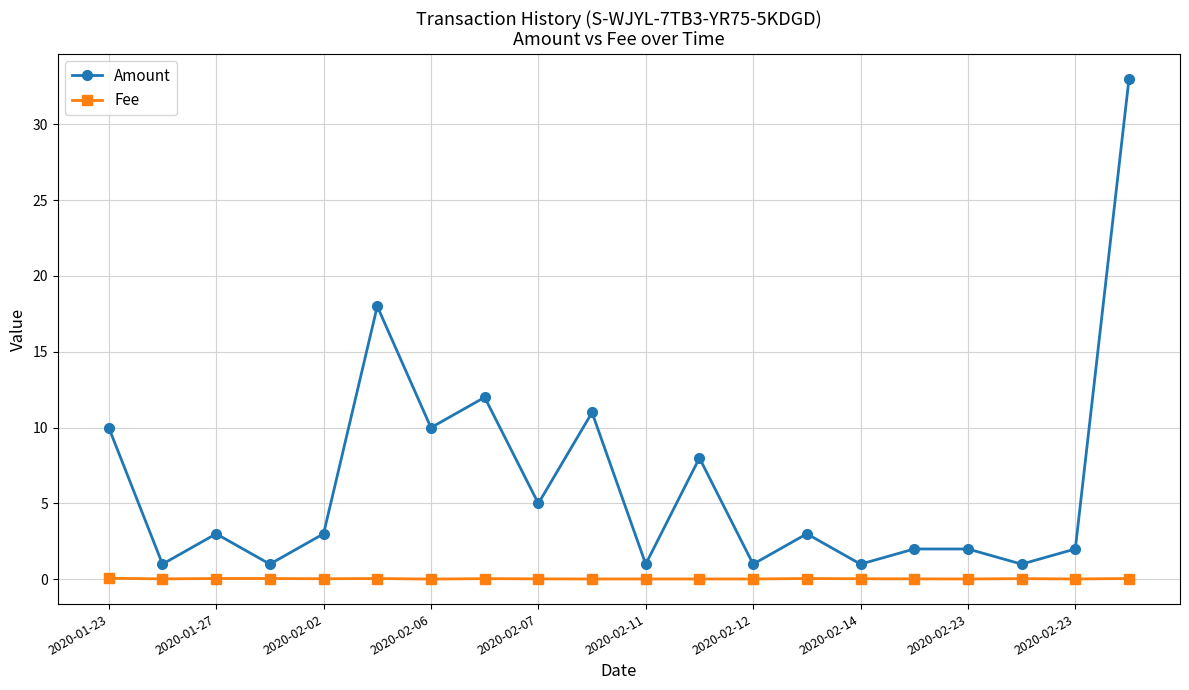

True or false: Amount and Fee cross at least once.

False